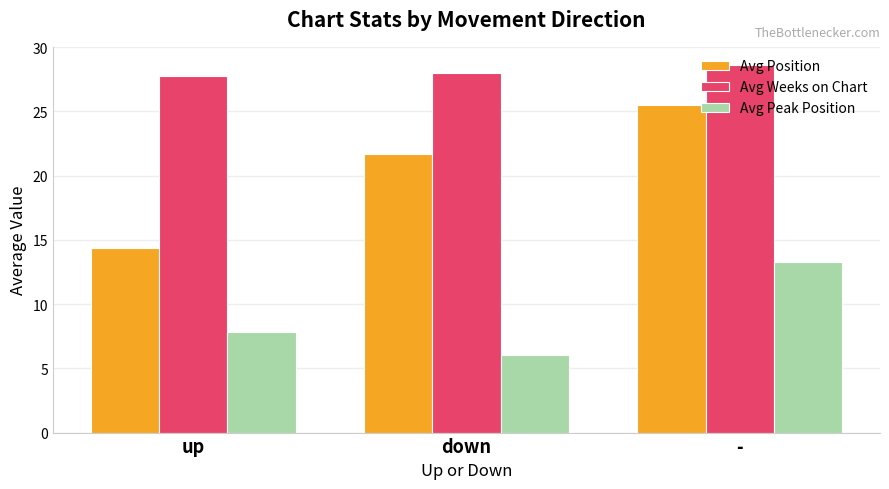

What is the total value across all series at -?

67.4